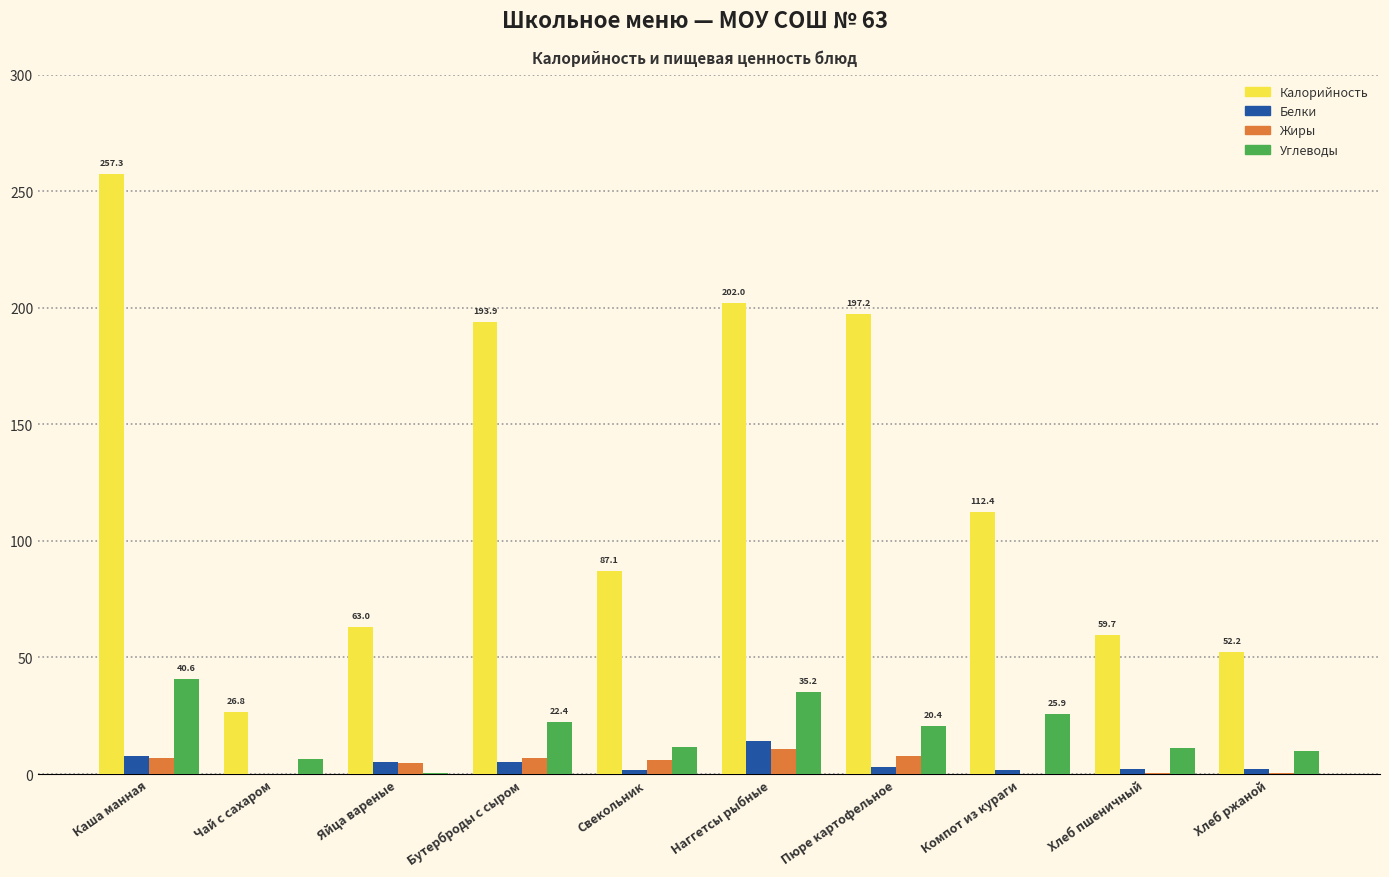

How many data points in Углеводы are above 20?

5